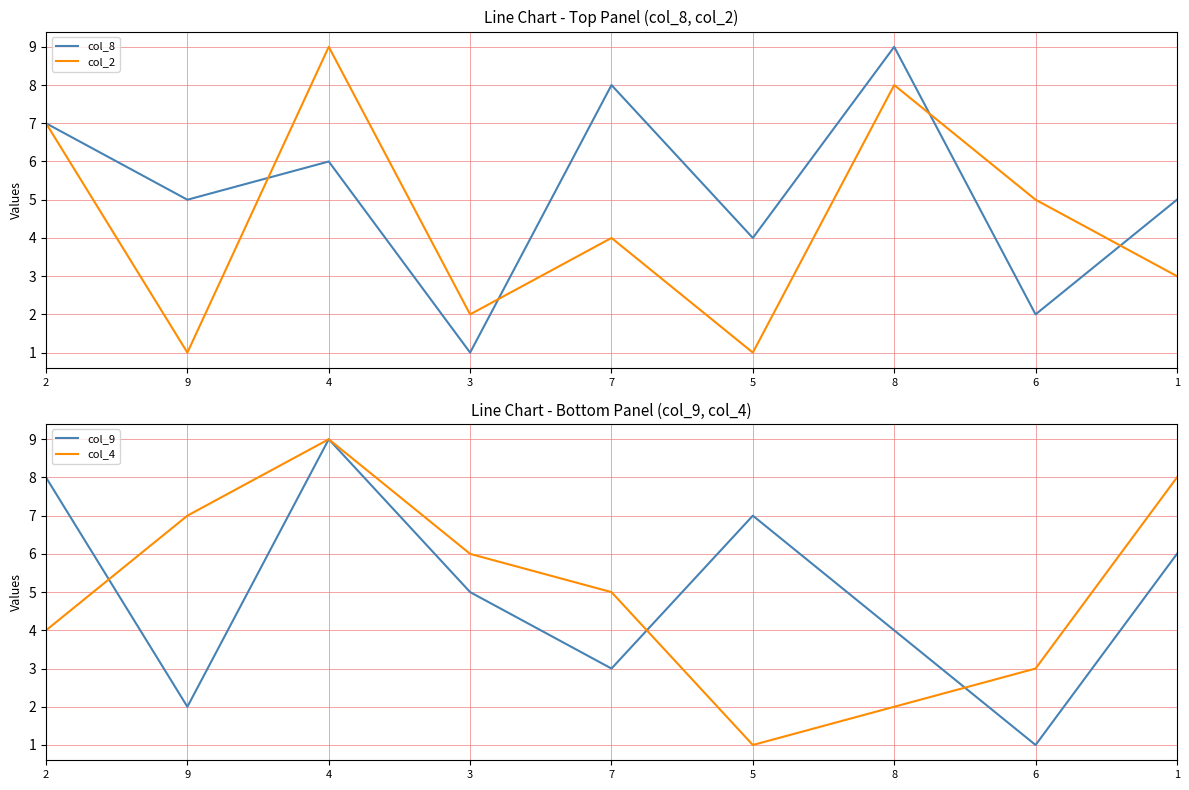

At which category does col_9 reach its first local peak?

4